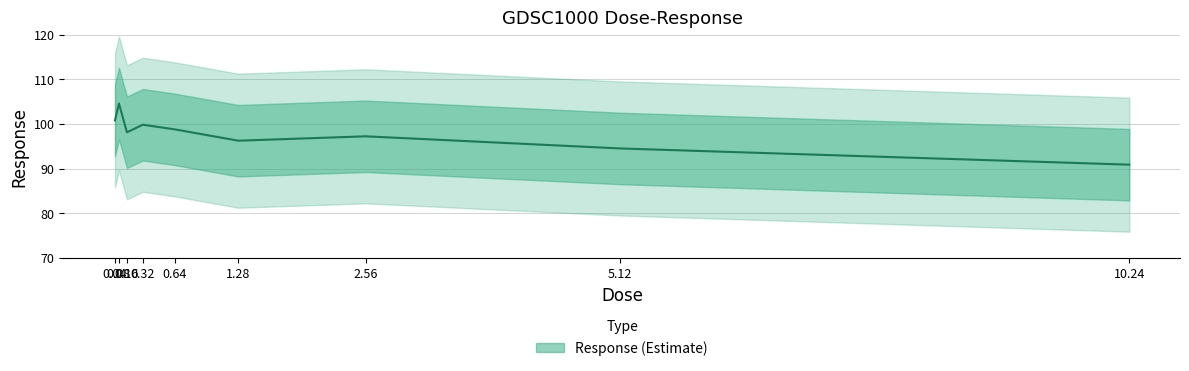

Does the chart display data point markers on the line(s)?

No